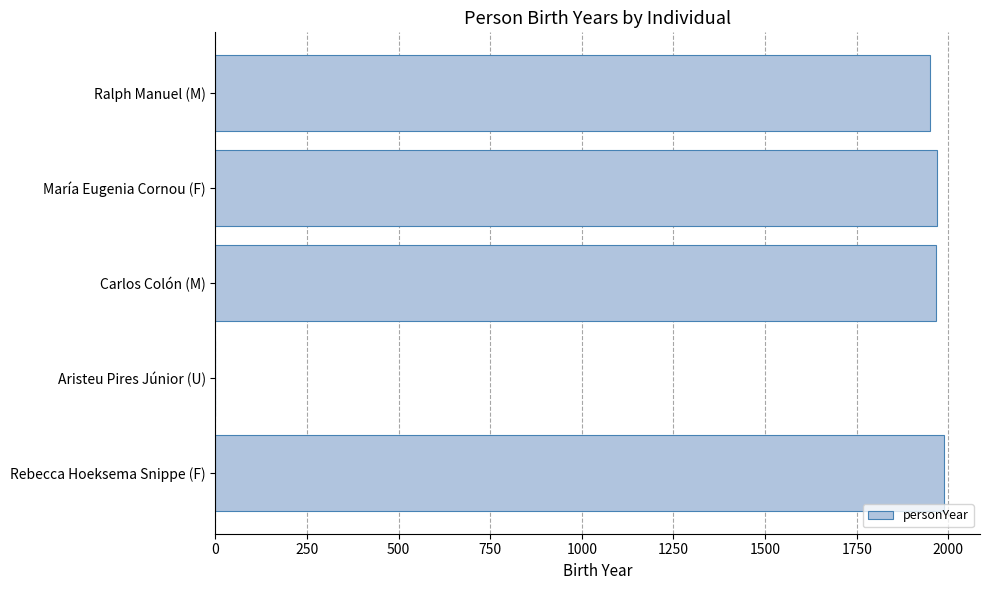

Approximately how many times larger is the value at Rebecca Hoeksema Snippe (F) compared to María Eugenia Cornou (F)?

1.0